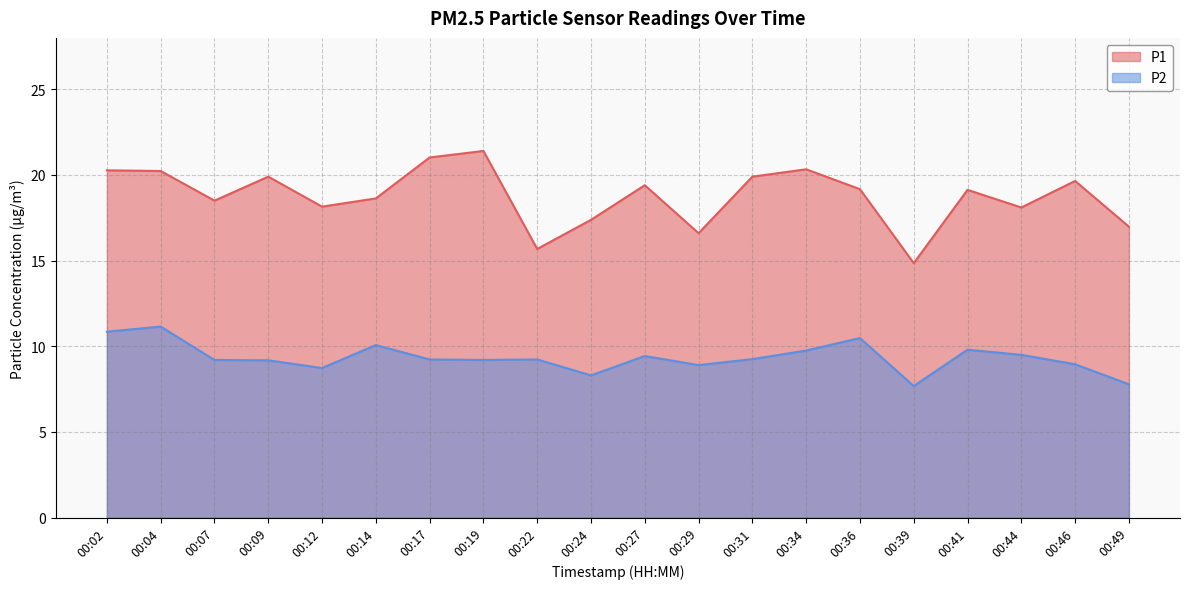

What is the value of the P2 point at the 8th from the left?

9.2